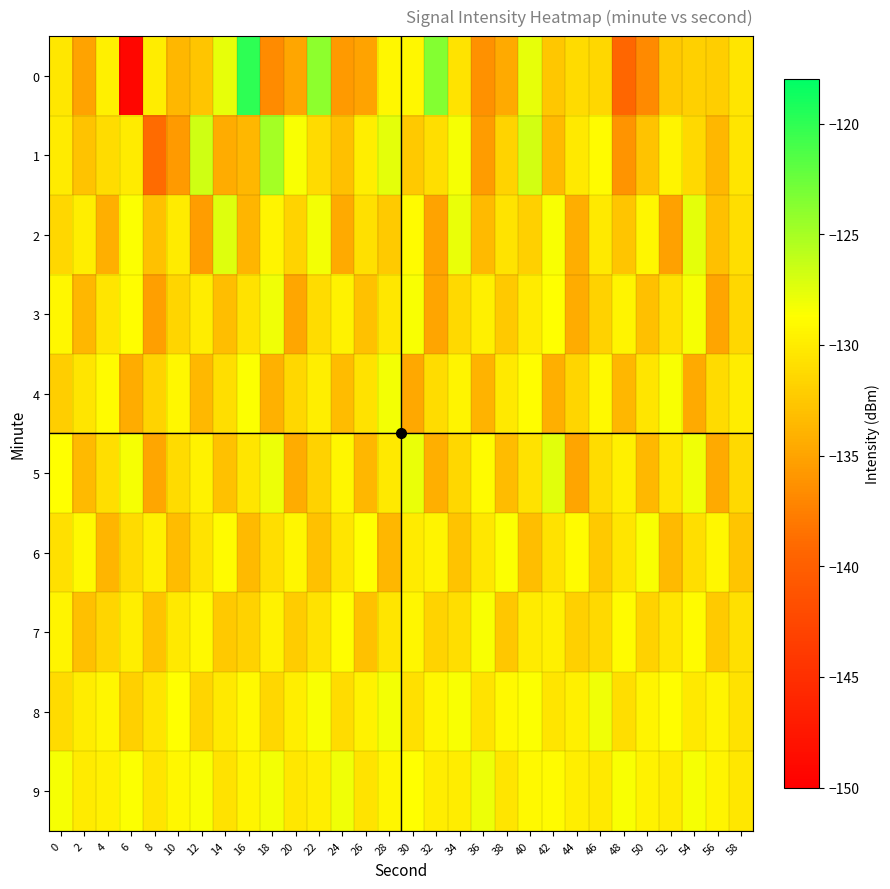

At 56, list the series in order from smallest to largest.

3, 5, 1, 2, 7, 0, 4, 8, 9, 6